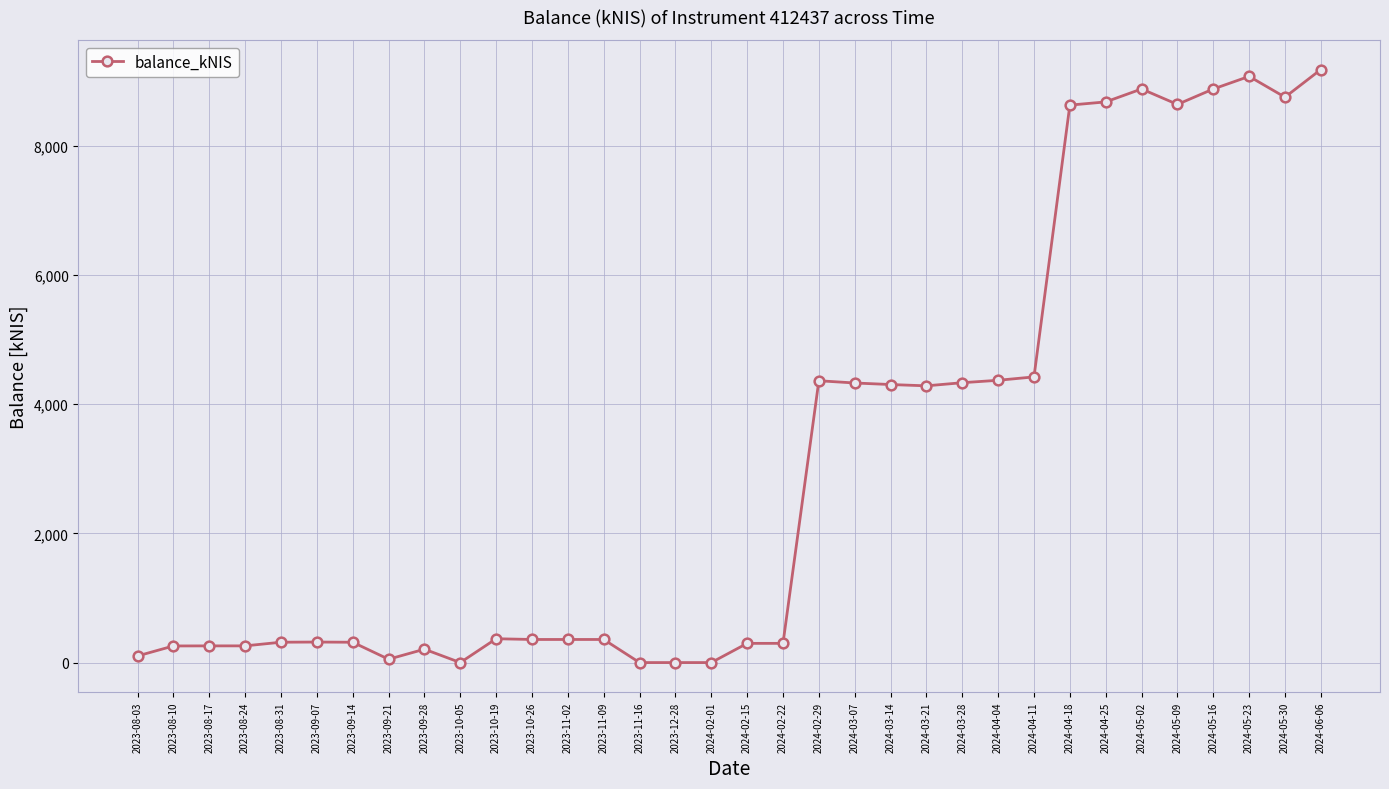

What is the difference between the second highest and second lowest values?

9072.5